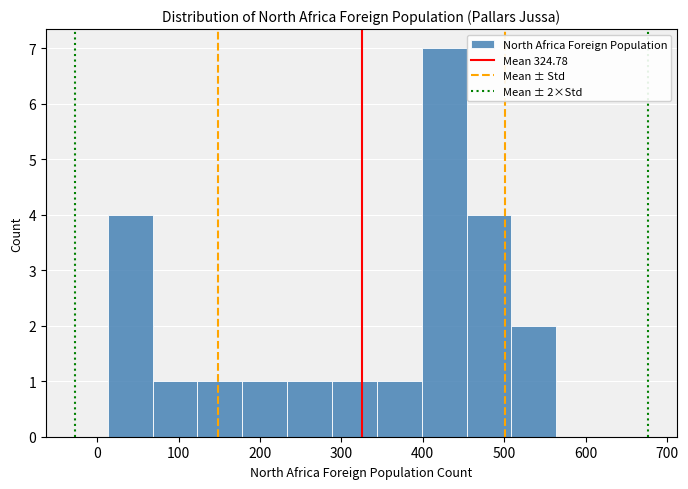

Over which range of the x-axis is the bar tallest?

400 to 450